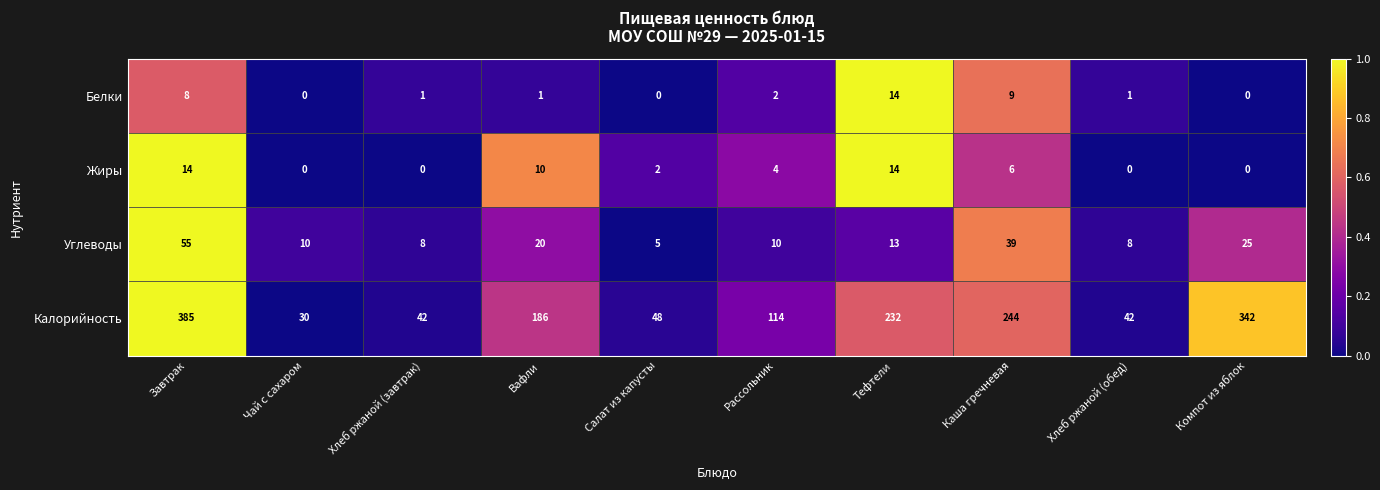

The value of Углеводы at Вафли is 13. True or false?

False